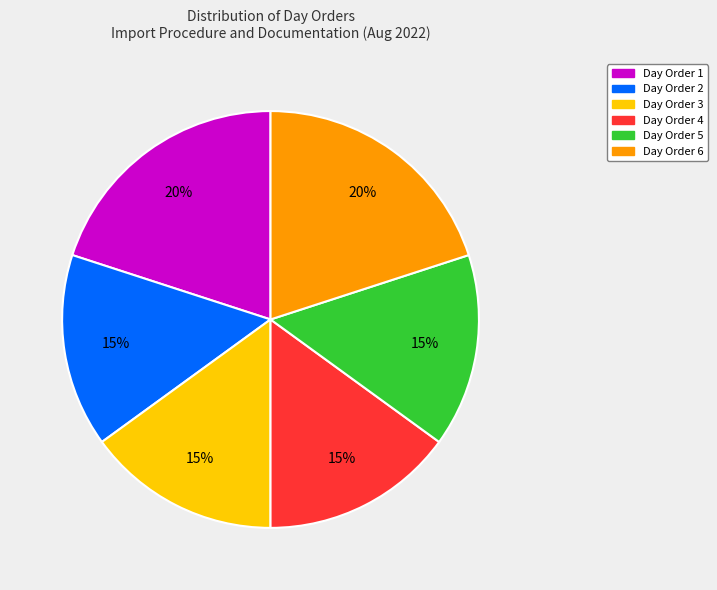

Does any single category account for the majority?

No